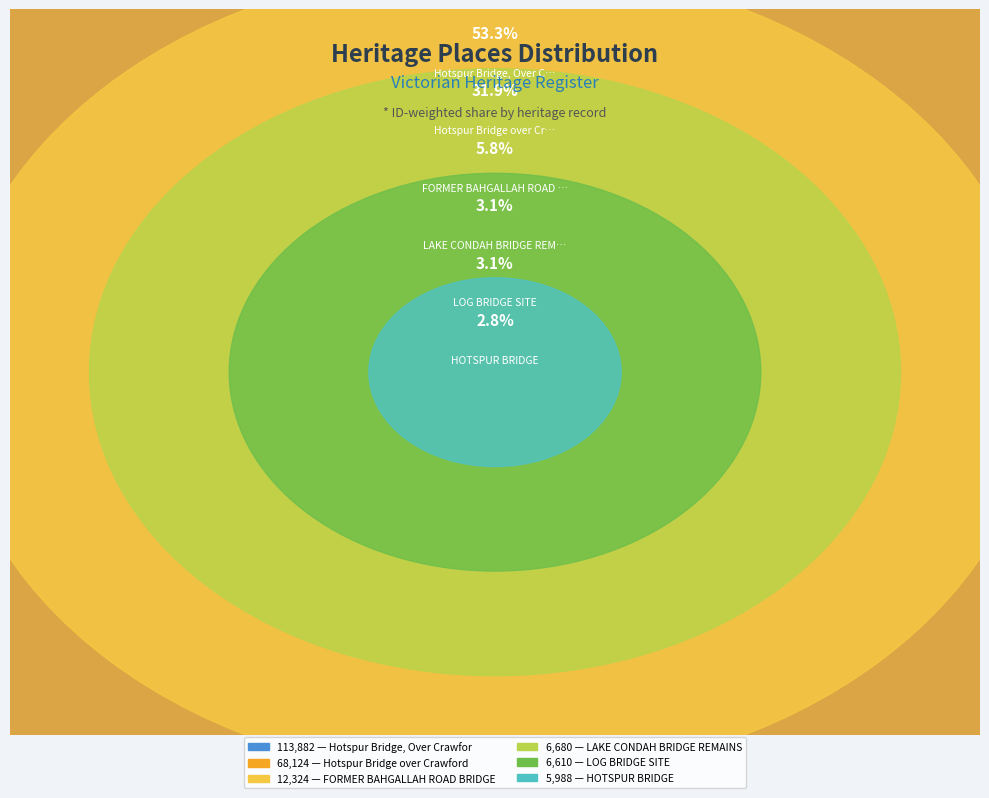

The LAKE CONDAH BRIDGE REMAINS slice represents 3% of the pie. True or false?

True